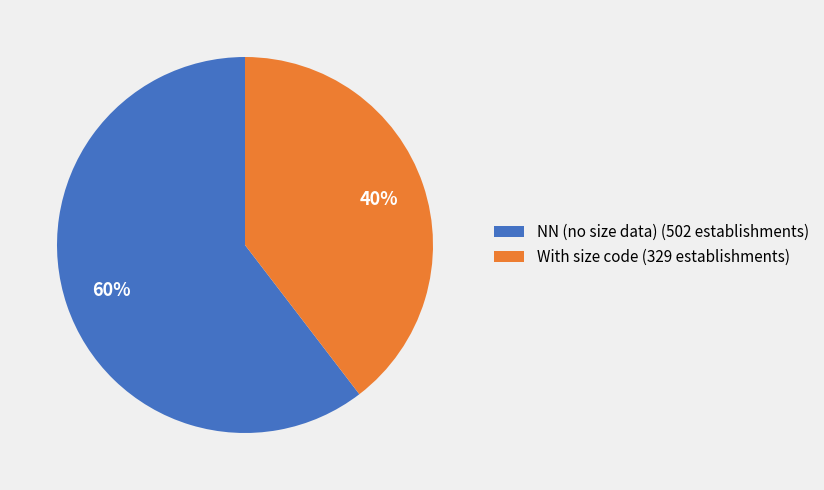

To the nearest percent, what portion does With size code (329 establishments) represent?

40%